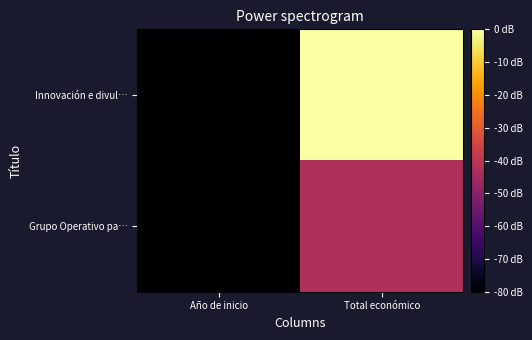

Between Año de inicio and Total económico, which series saw the biggest shift?

Innovación e divul…